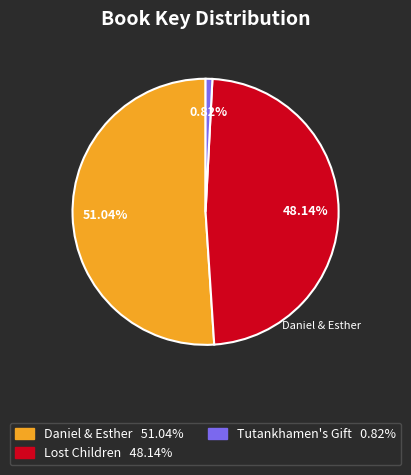

What is the ratio of the value at Daniel & Esther to the value at Tutankhamen's Gift?

62.0